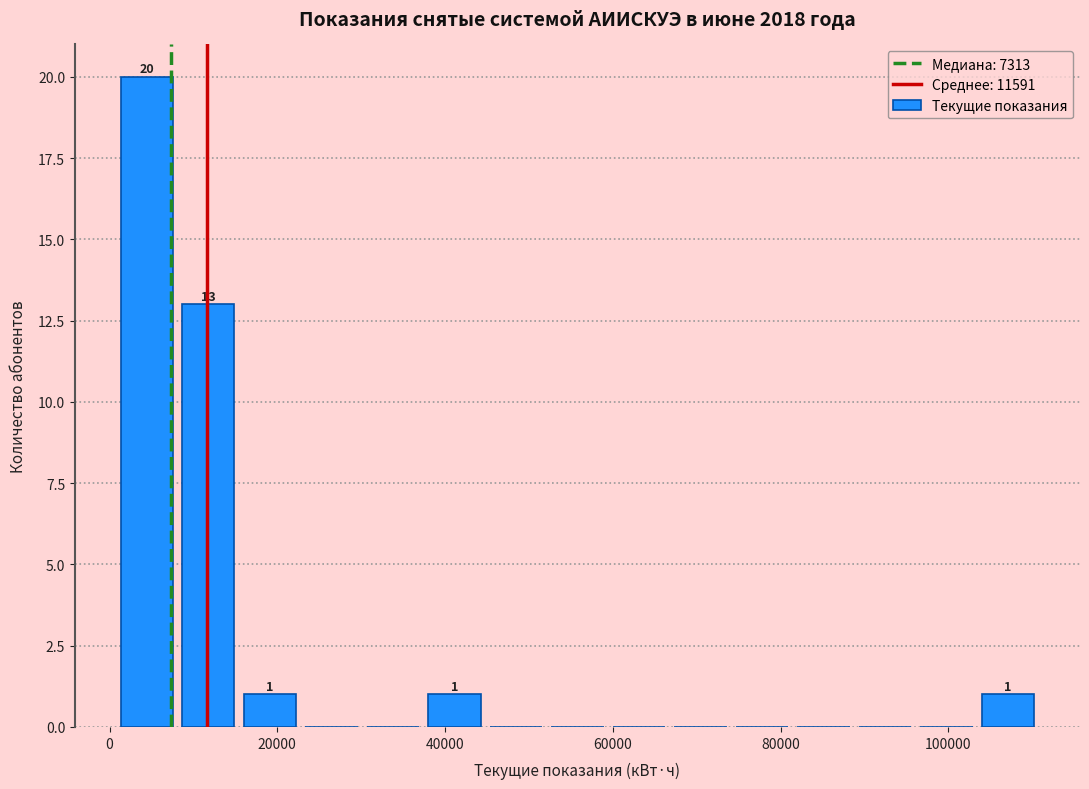

Read against the x-axis, roughly where is the centre of the tallest bar?

4000